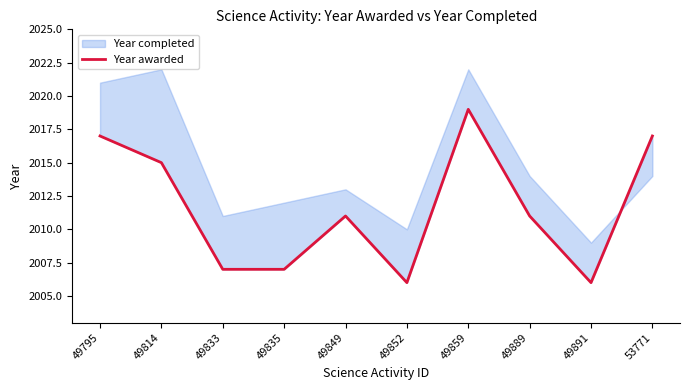

Reading left to right, what are all the values shown in this chart?

2017	2015	2007	2007	2011	2006	2019	2011	2006	2017